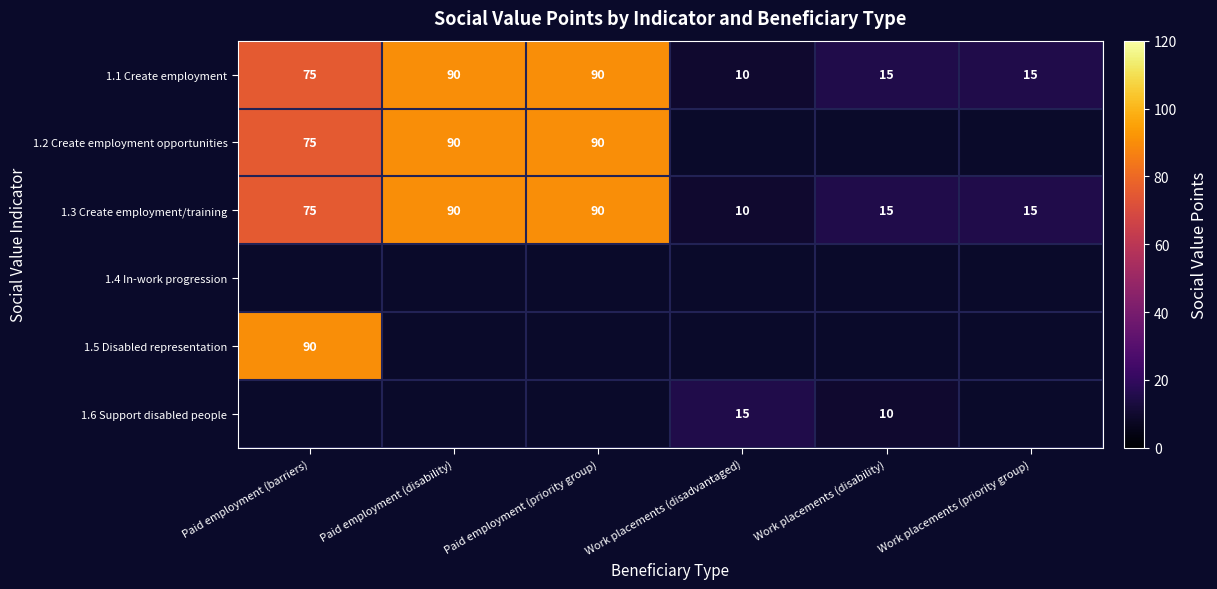

Which category has the lowest value across all series?

Work placements (disadvantaged)